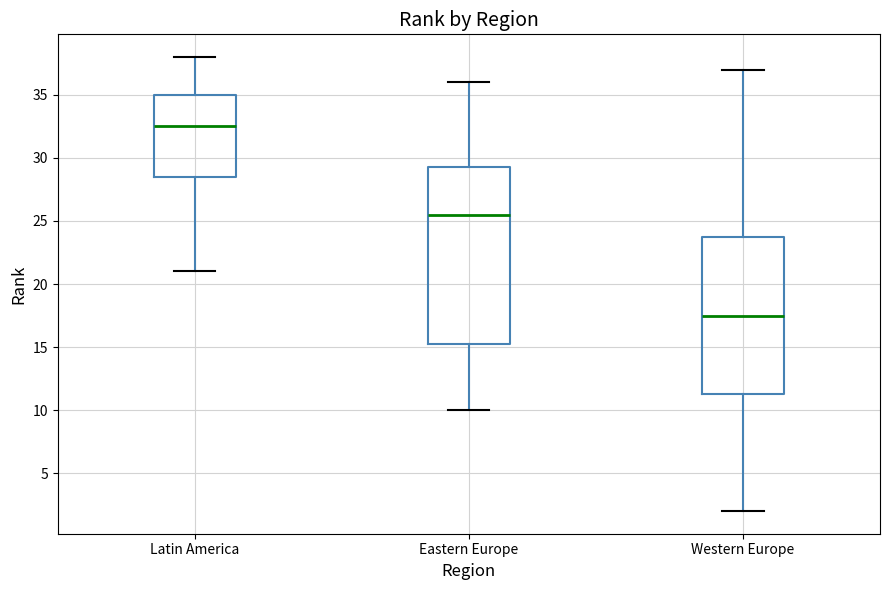

Reading left to right, transcribe this box plot: for each box, give where its median line is, the range the box spans, and where its two whiskers end, as read against the y-axis. The values are not printed on the chart, so give them approximately, as read against the axis.

Latin America: median 32.5, box 28.5 to 35.0, whiskers 21.0 to 38.0
Eastern Europe: median 25.5, box 15.5 to 29.5, whiskers 10.0 to 36.0
Western Europe: median 17.5, box 11.5 to 24.0, whiskers 2.0 to 37.0